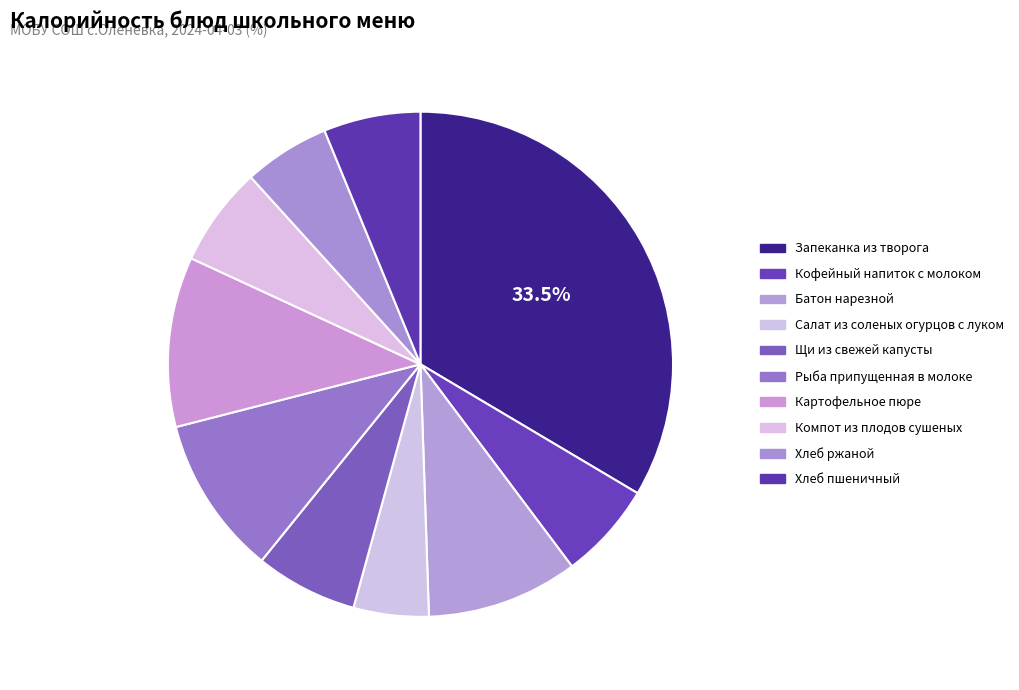

To the nearest percent, what is the average slice percentage?

10%